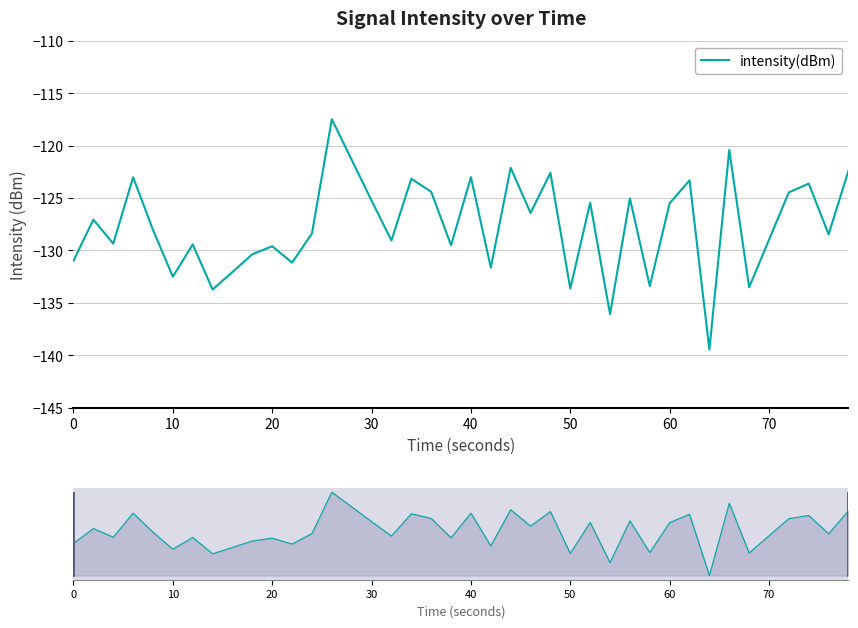

Is it true that the value at 20 is -227.5?

False